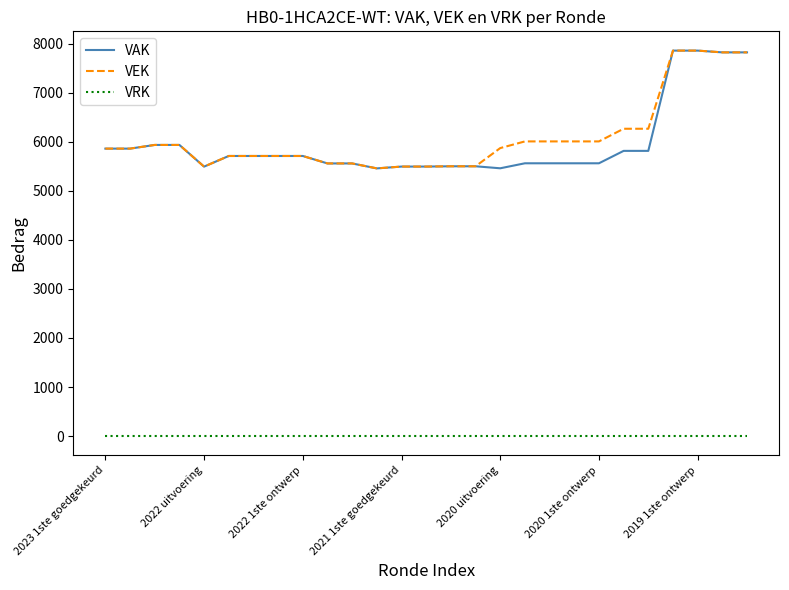

What is the maximum value for VAK?

7858